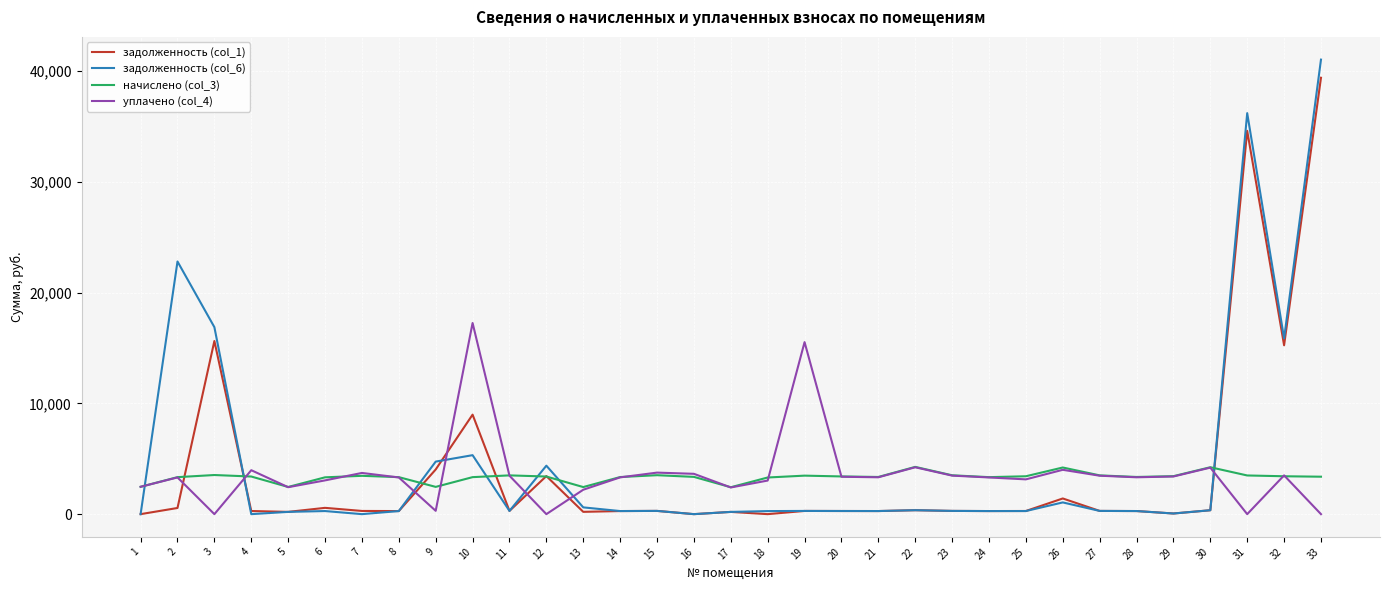

What is the difference between the maximum and minimum values in the задолженность (col_1) series?

39400.1